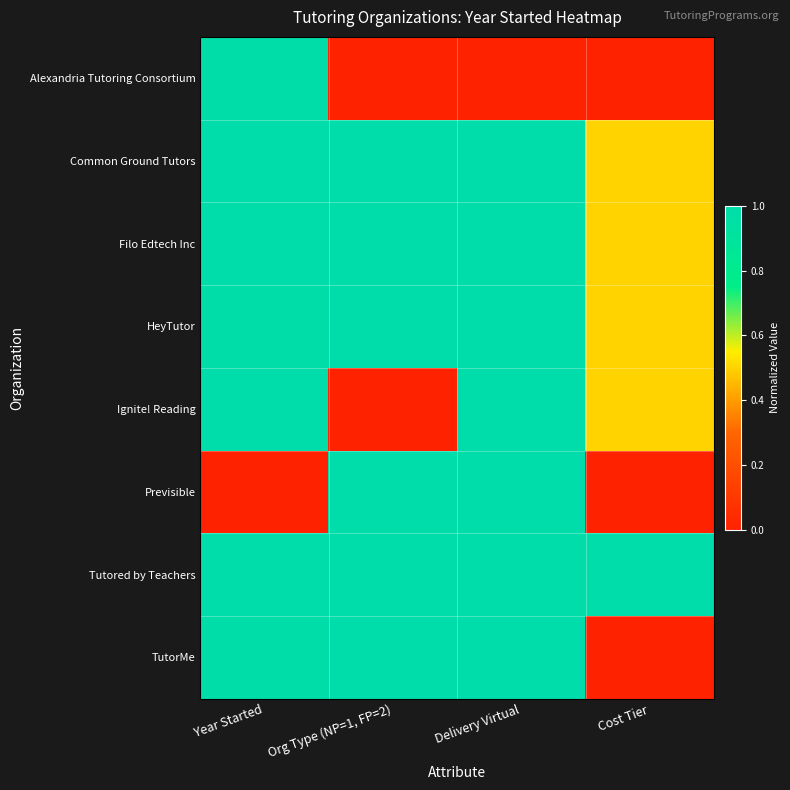

Which series changed the most between Year Started and Cost Tier?

TutorMe